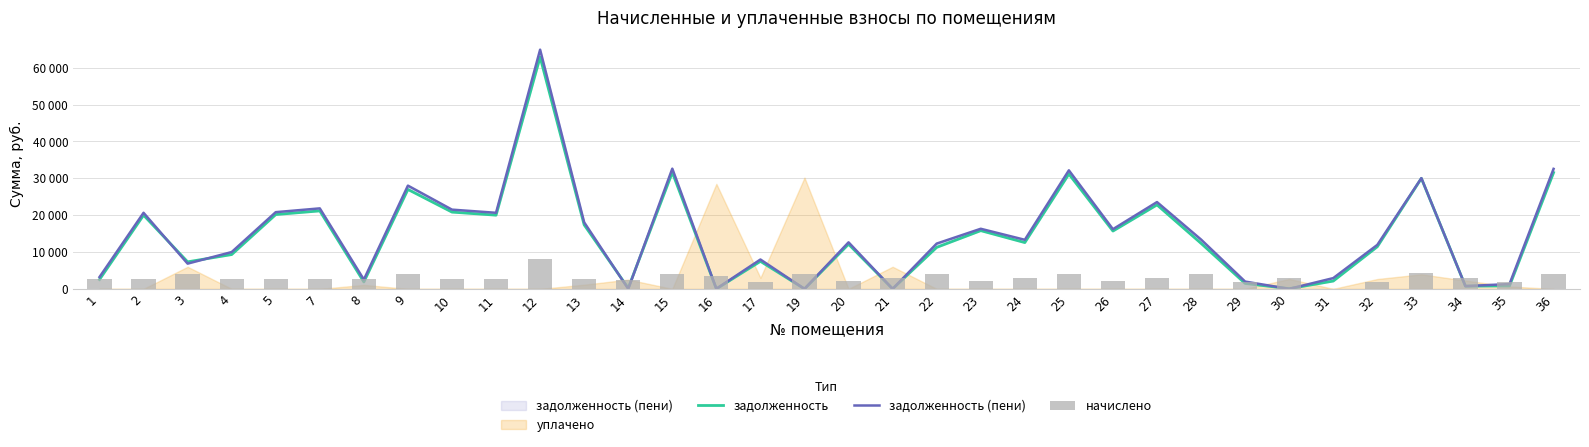

What is the value of the задолженность (пени) bar at the 29th from the left?

2923.9